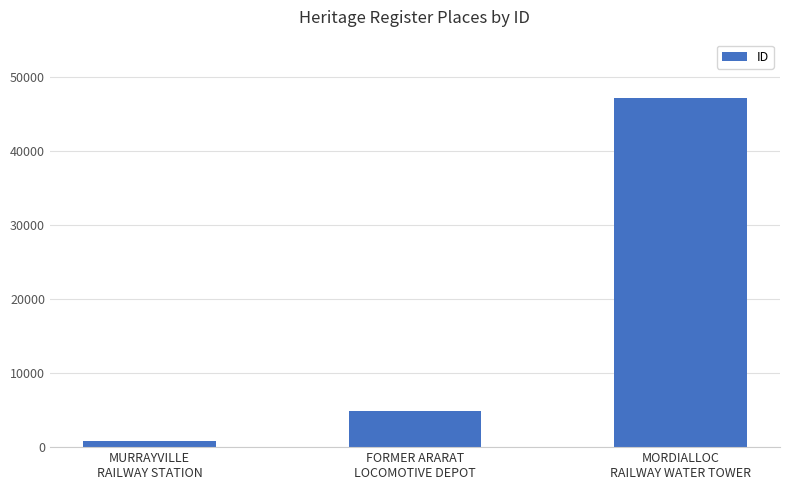

What is the change in value from FORMER ARARAT
LOCOMOTIVE DEPOT to MORDIALLOC
RAILWAY WATER TOWER?

+42248